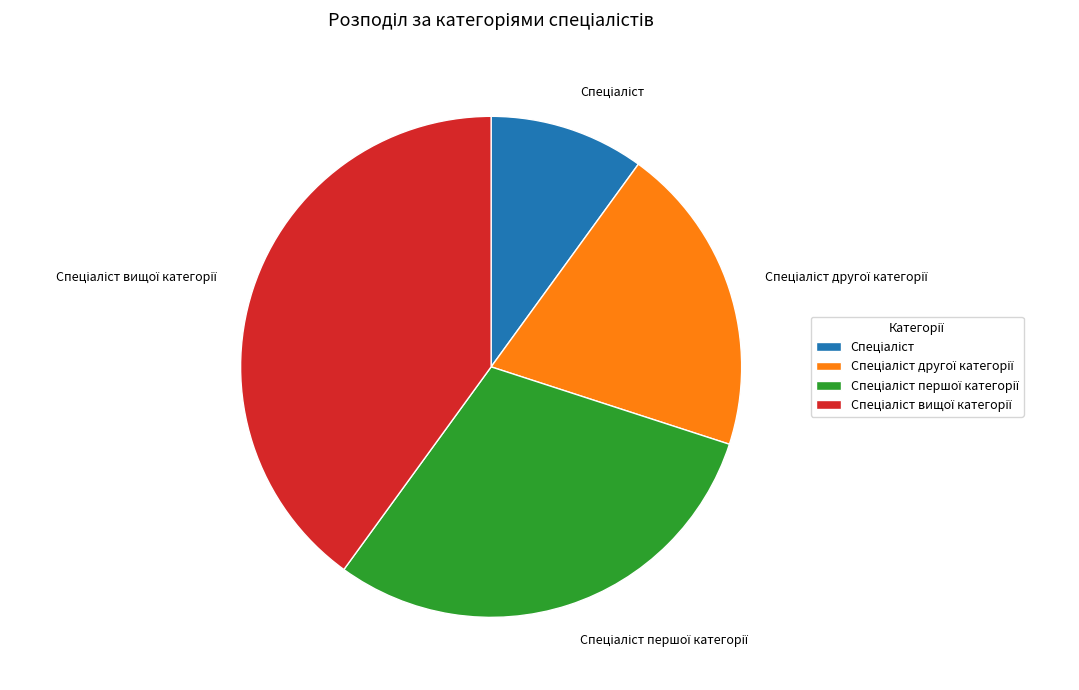

Is there any slice that represents more than half of the pie?

No